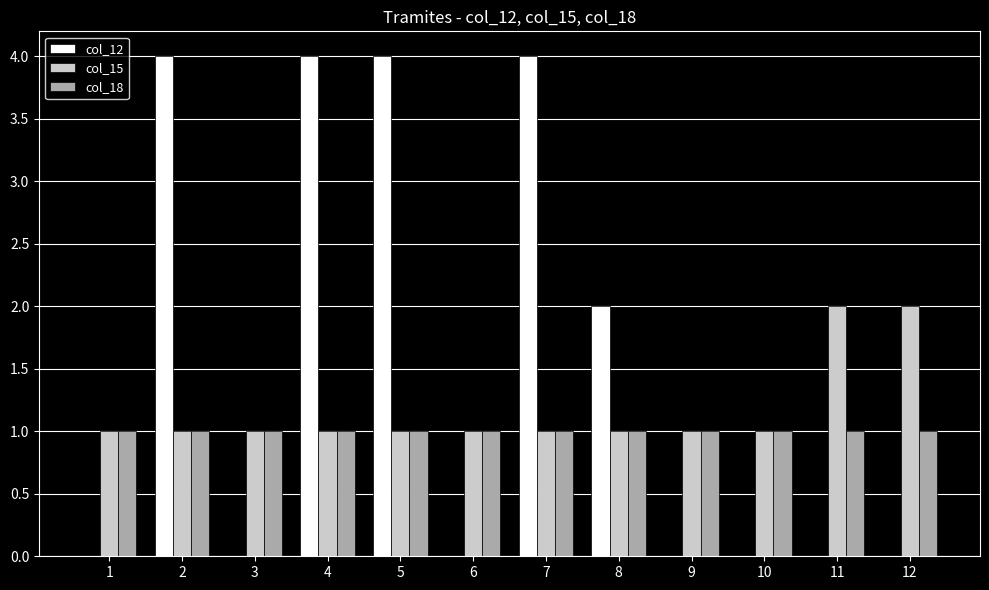

What is the sum of the col_18 values at 9 and 6?

2